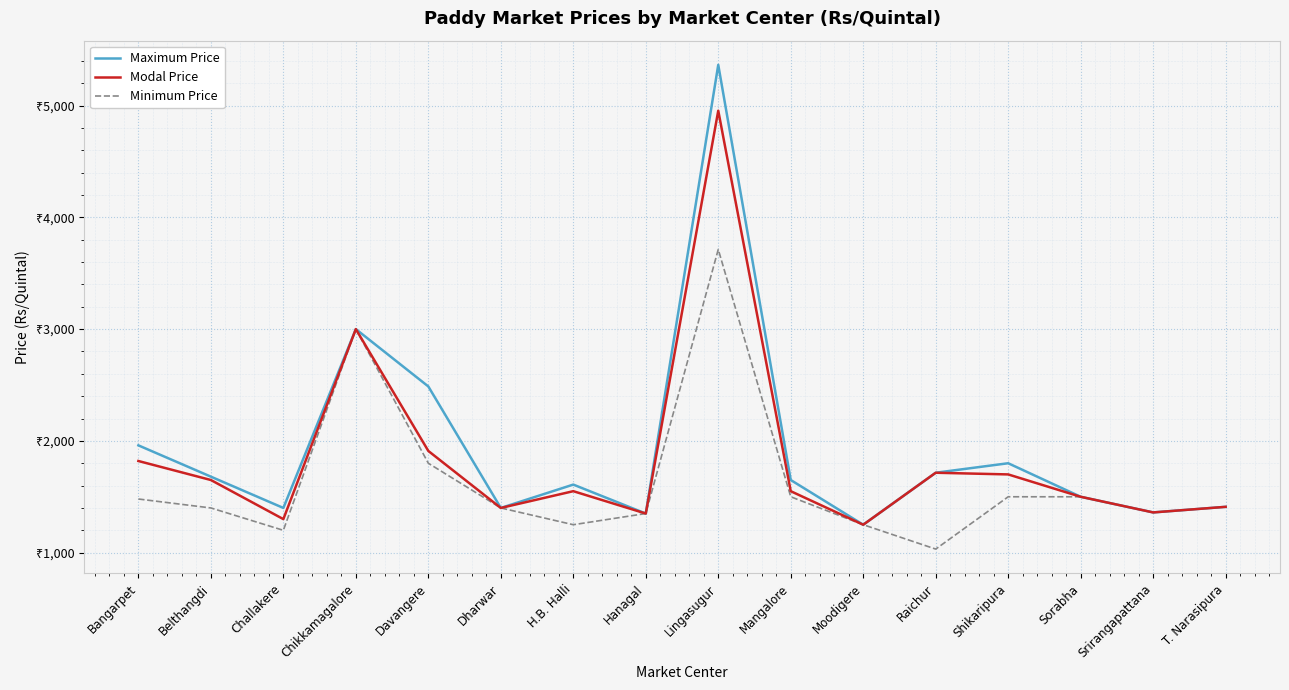

Reading left to right, transcribe all the data shown in this chart.

Maximum Price: 1960	1680	1400	3000	2487	1400	1609	1350	5364	1650	1250	1715	1800	1500	1360	1410
Modal Price: 1820	1650	1300	3000	1910	1400	1550	1350	4954	1550	1250	1715	1700	1500	1360	1410
Minimum Price: 1480	1400	1200	3000	1800	1400	1250	1350	3713	1500	1250	1032	1500	1500	1360	1410